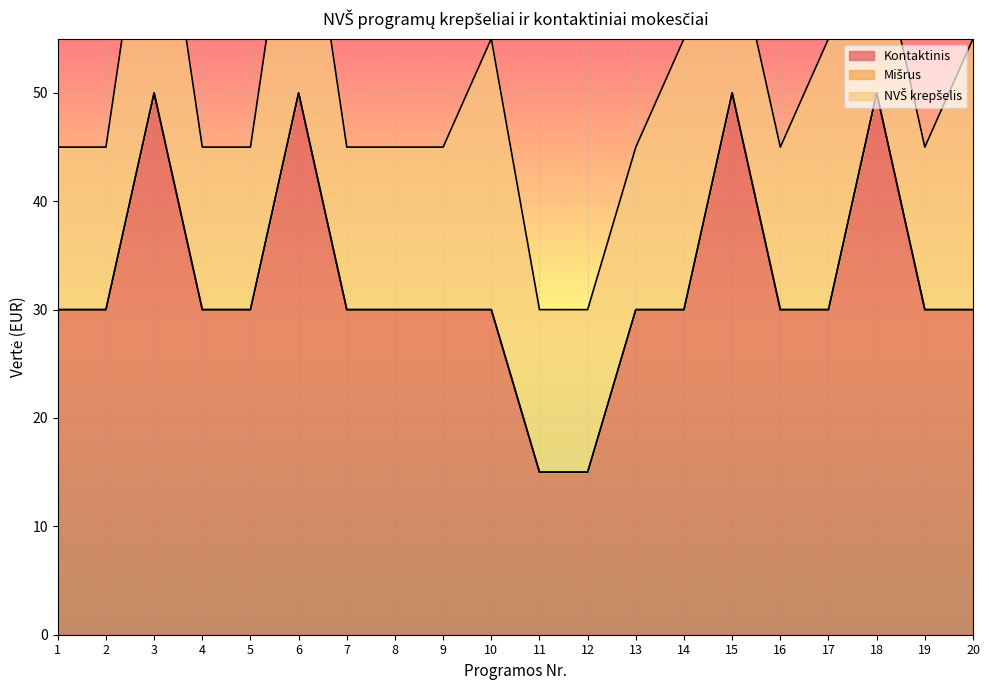

What are all the series names shown in the legend?

Kontaktinis, Mišrus, NVŠ krepšelis